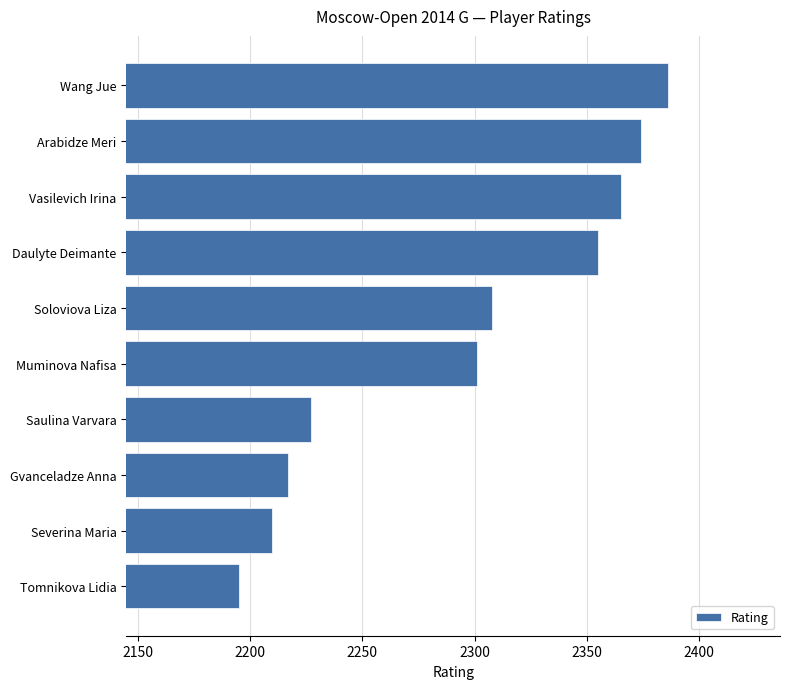

Which has a higher value, Saulina Varvara or Arabidze Meri?

Arabidze Meri